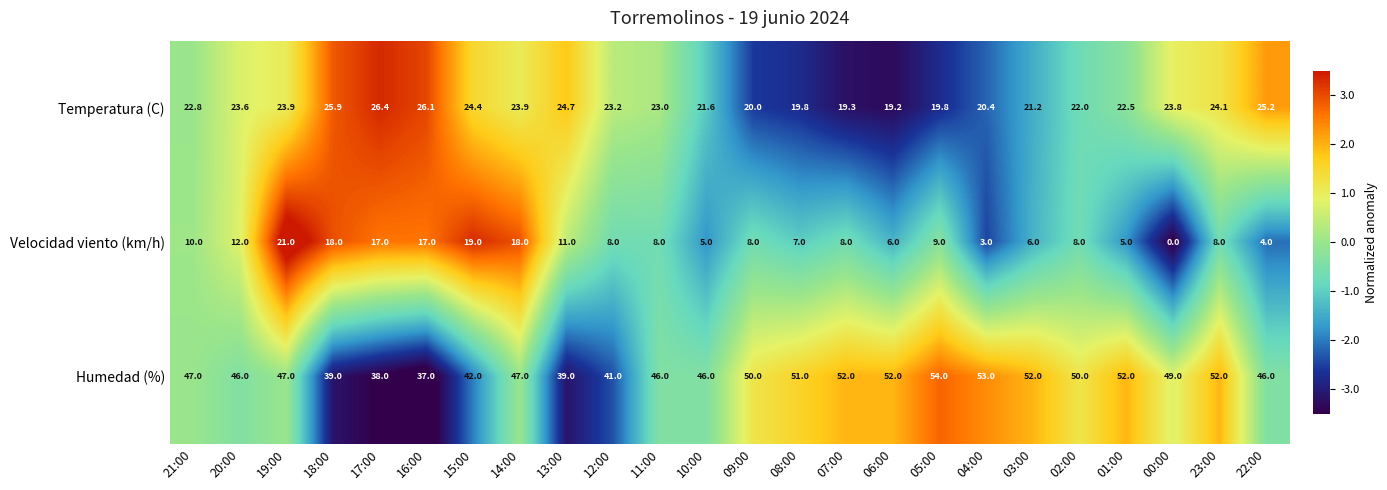

True or false: Temperatura (C) has a value of 31.8 at 07:00.

False